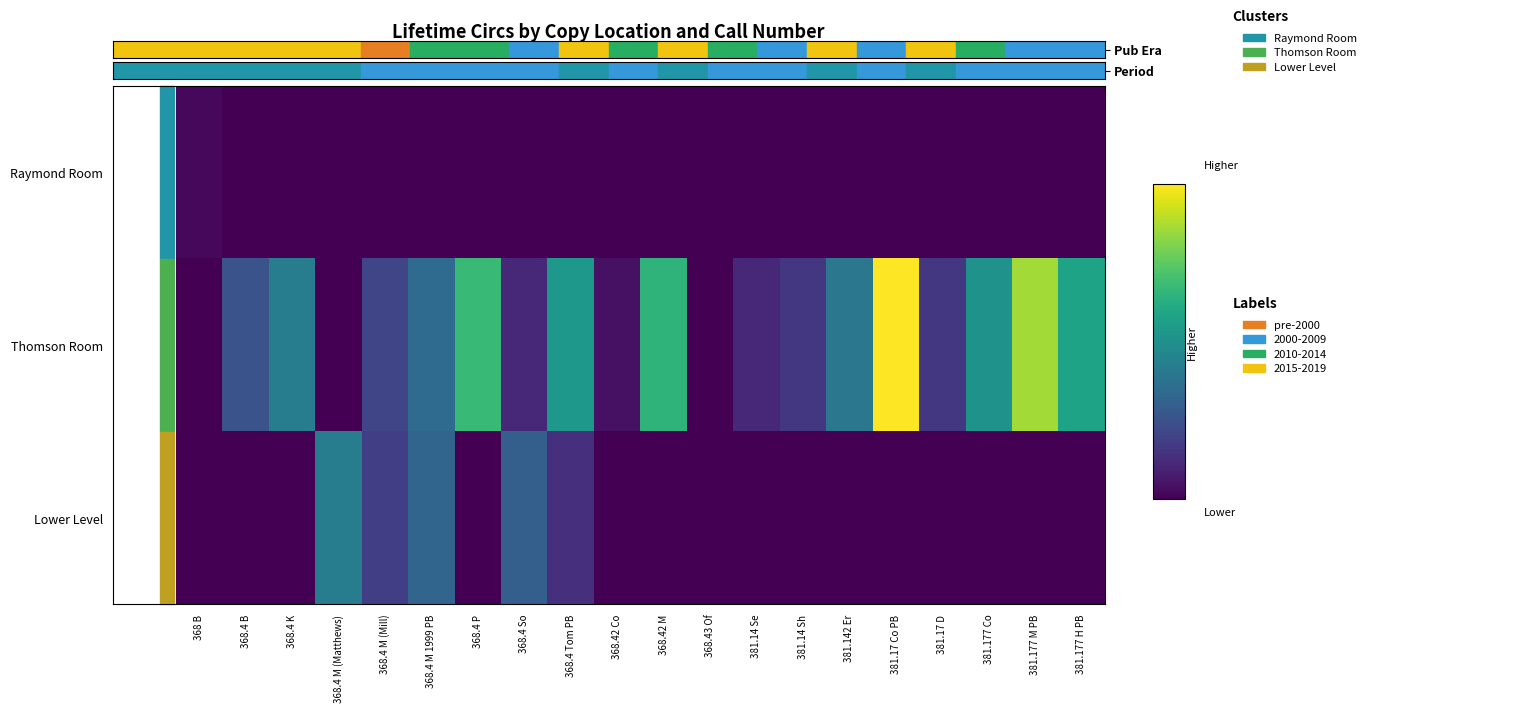

Which has a higher value, 381.17 D or 368.4 So?

381.17 D